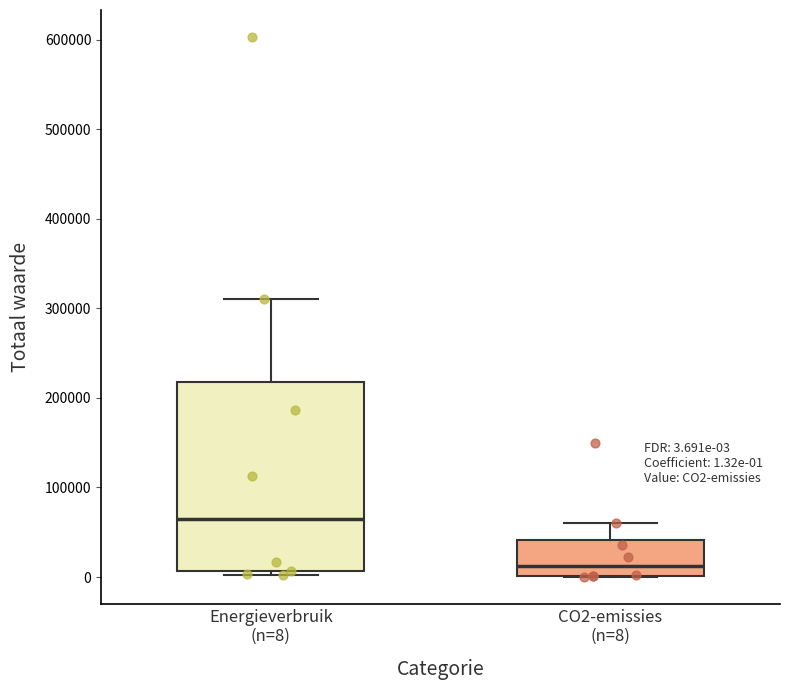

Which box's median line is the highest?

Energieverbruik (n=8)